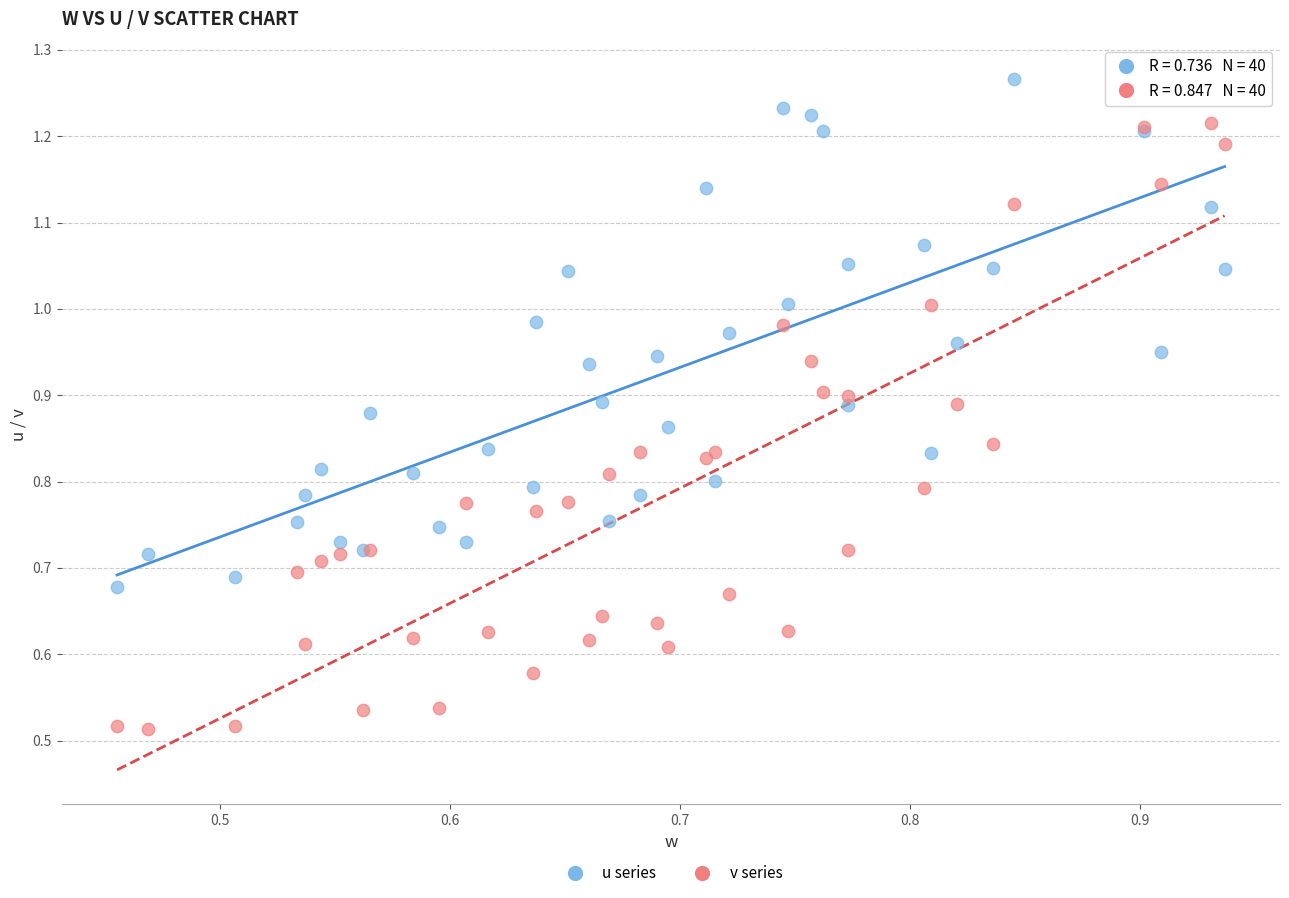

Which series reaches the maximum Y coordinate?

u series